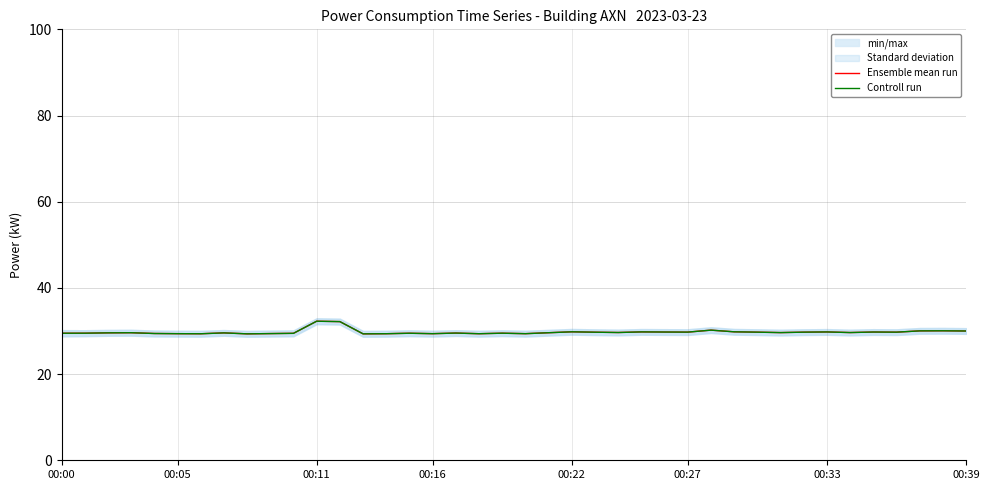

List the series in order of their peak value, lowest first.

Ensemble mean run, Controll run